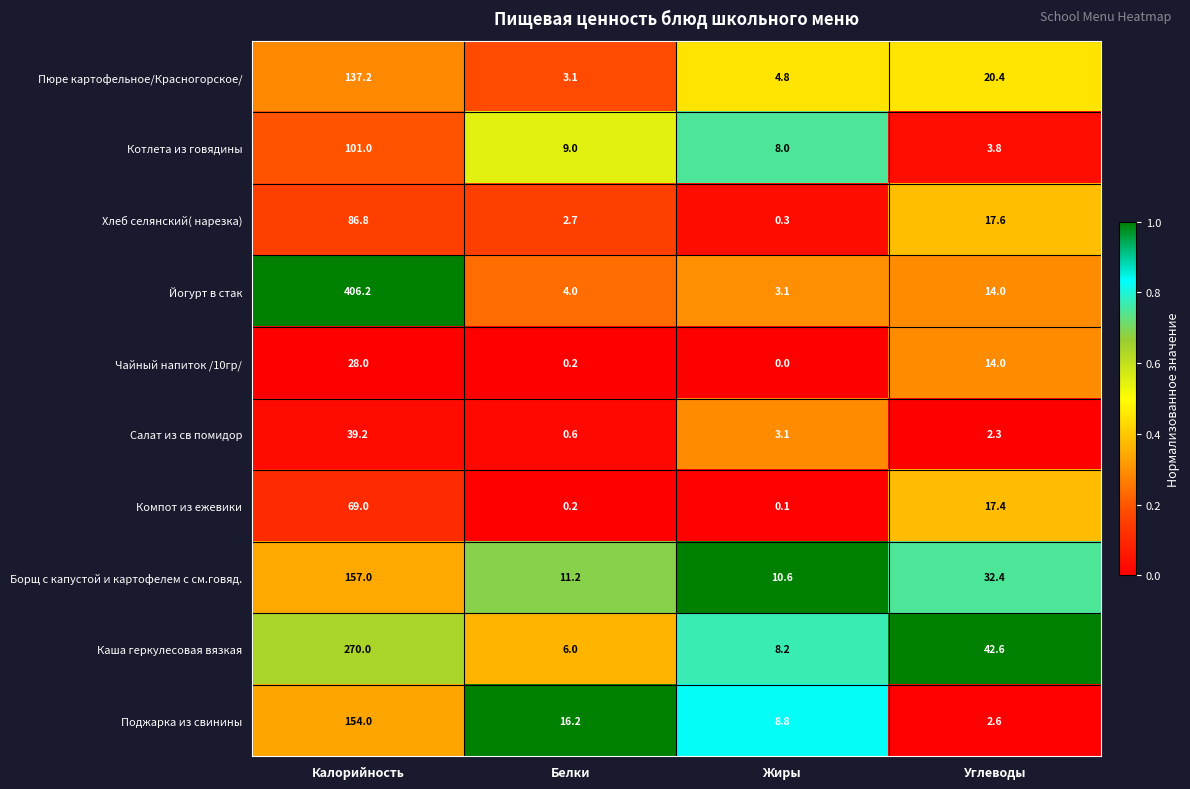

True or false: Каша геркулесовая вязкая has a value of 8.2 at Жиры.

True